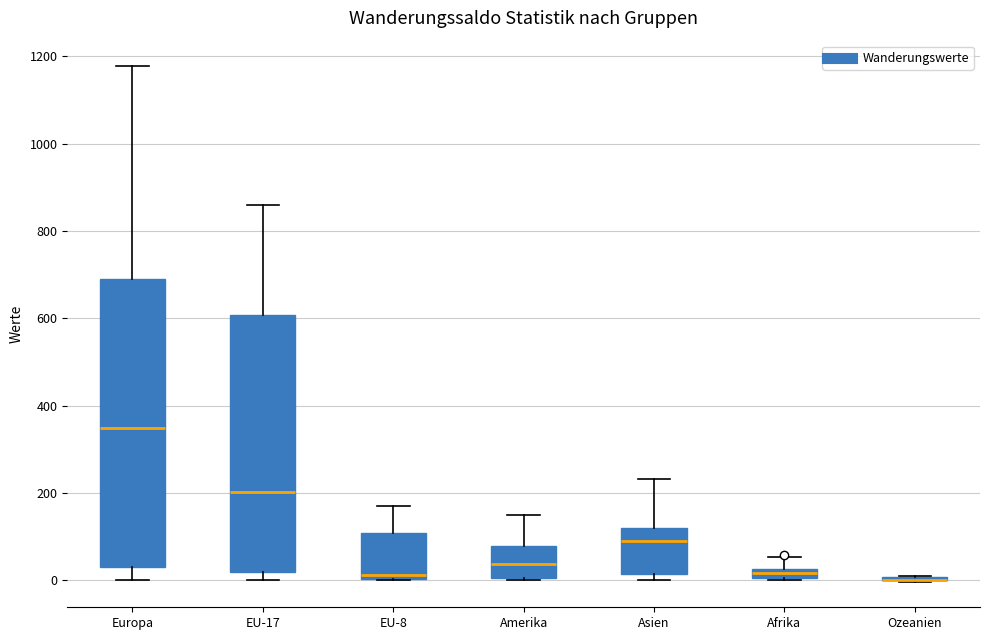

Where is the lower edge of the box for EU-8 on the y-axis? The values are not printed on the chart, so give them approximately, as read against the axis.

0